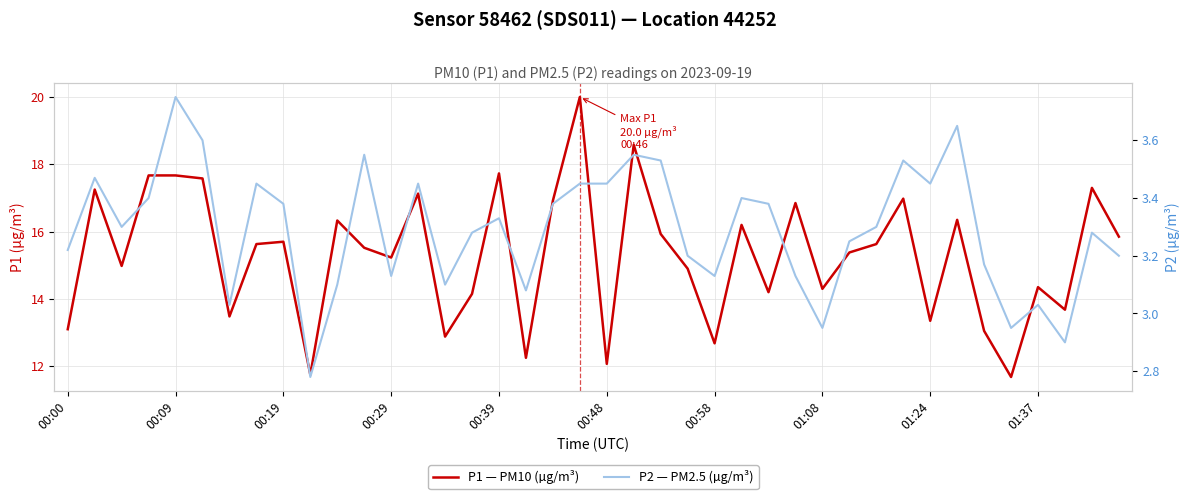

How many values in the P2 — PM2.5 (µg/m³) series are below 3?

4